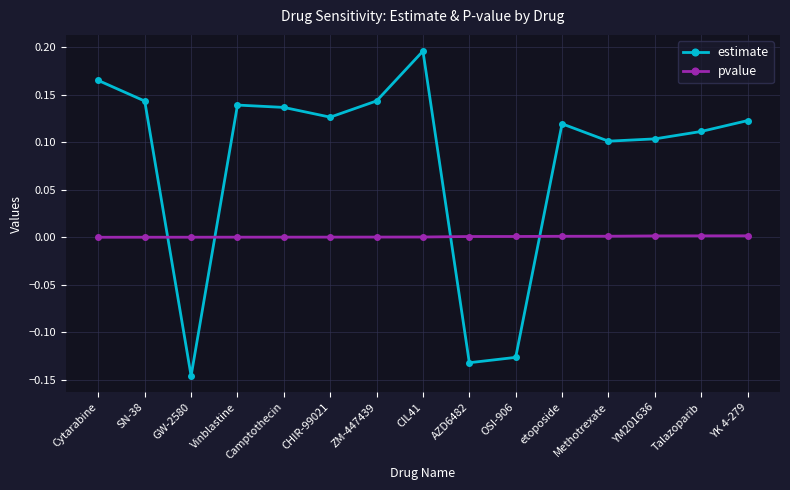

What are all the series names shown in the legend?

estimate, pvalue